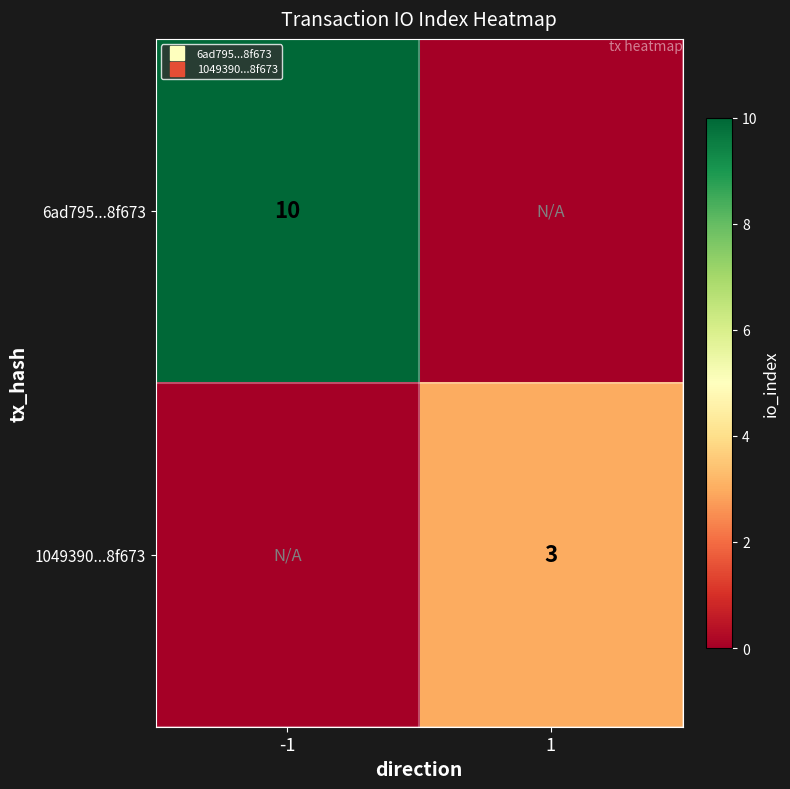

What is the sum of all 1049390...8f673 values?

3